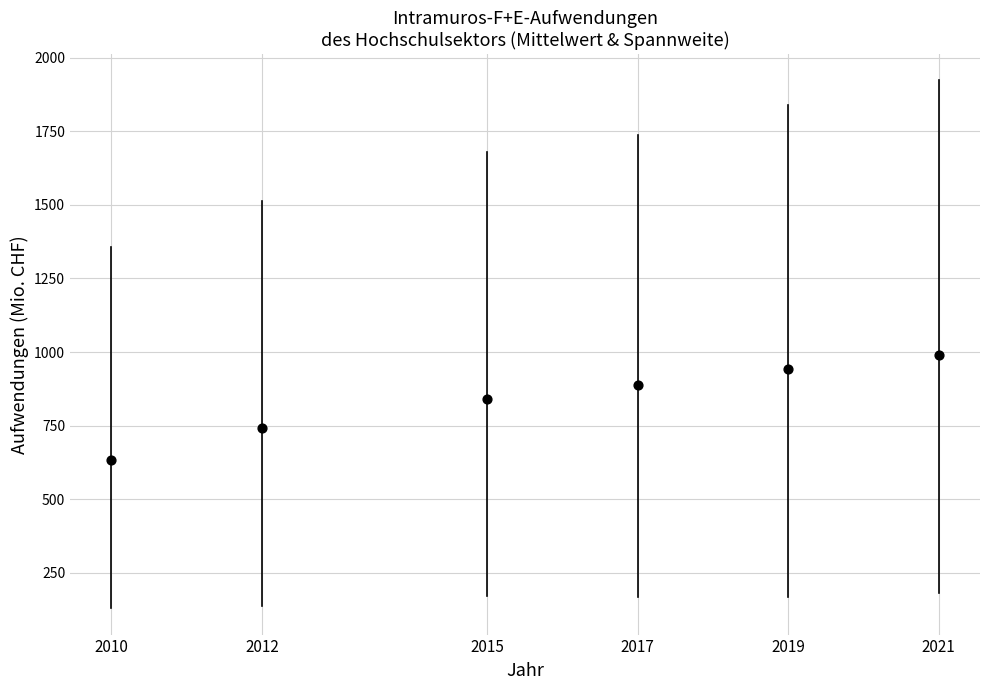

What Y value in the scatter plot is closest to 811?

840.7